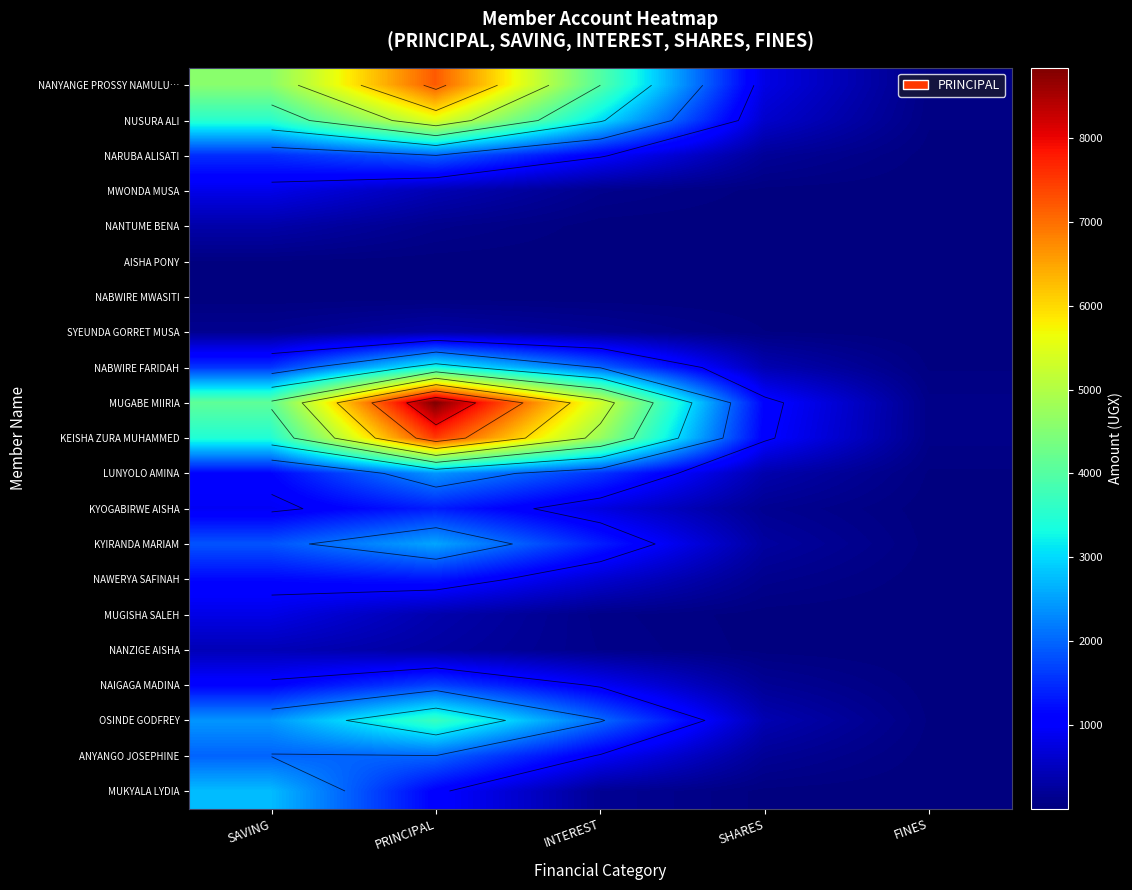

List the series in order of their peak value, lowest first.

NABWIRE MWASITI, AISHA PONY, SYEUNDA GORRET MUSA, NANTUME BENA, NANZIGE AISHA, MUGISHA SALEH, MWONDA MUSA, NAWERYA SAFINAH, KYOGABIRWE AISHA, NAIGAGA MADINA, NARUBA ALISATI, ANYANGO JOSEPHINE, LUNYOLO AMINA, KYIRANDA MARIAM, MUKYALA LYDIA, NABWIRE FARIDAH, OSINDE GODFREY, NUSURA ALI, NANYANGE PROSSY NAMULU…, KEISHA ZURA MUHAMMED, MUGABE MIIRIA